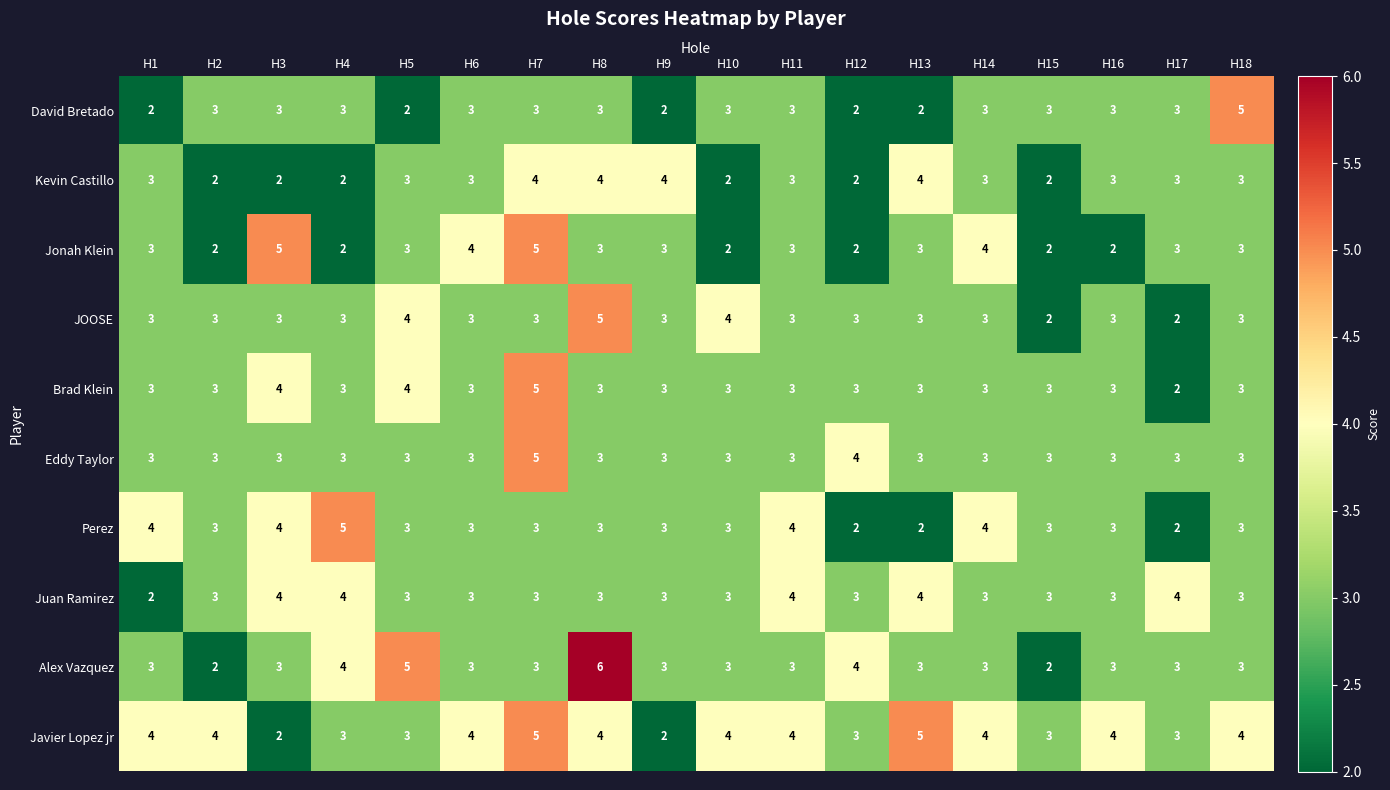

At which category is the sum across all series the highest?

H7